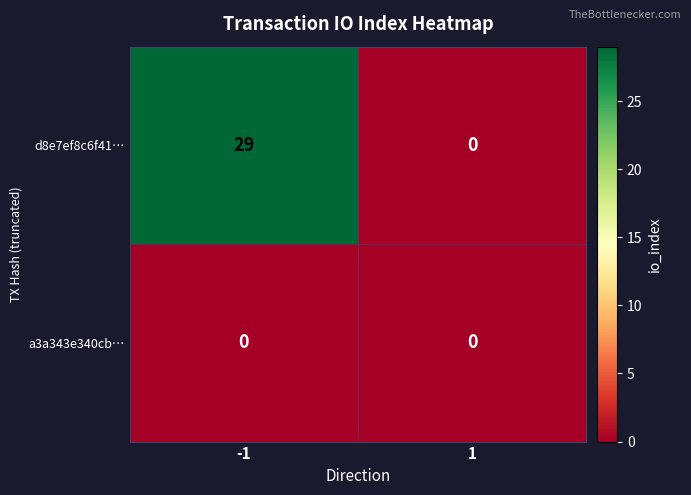

What is the approximate value of d8e7ef8c6f41… at -1?

29